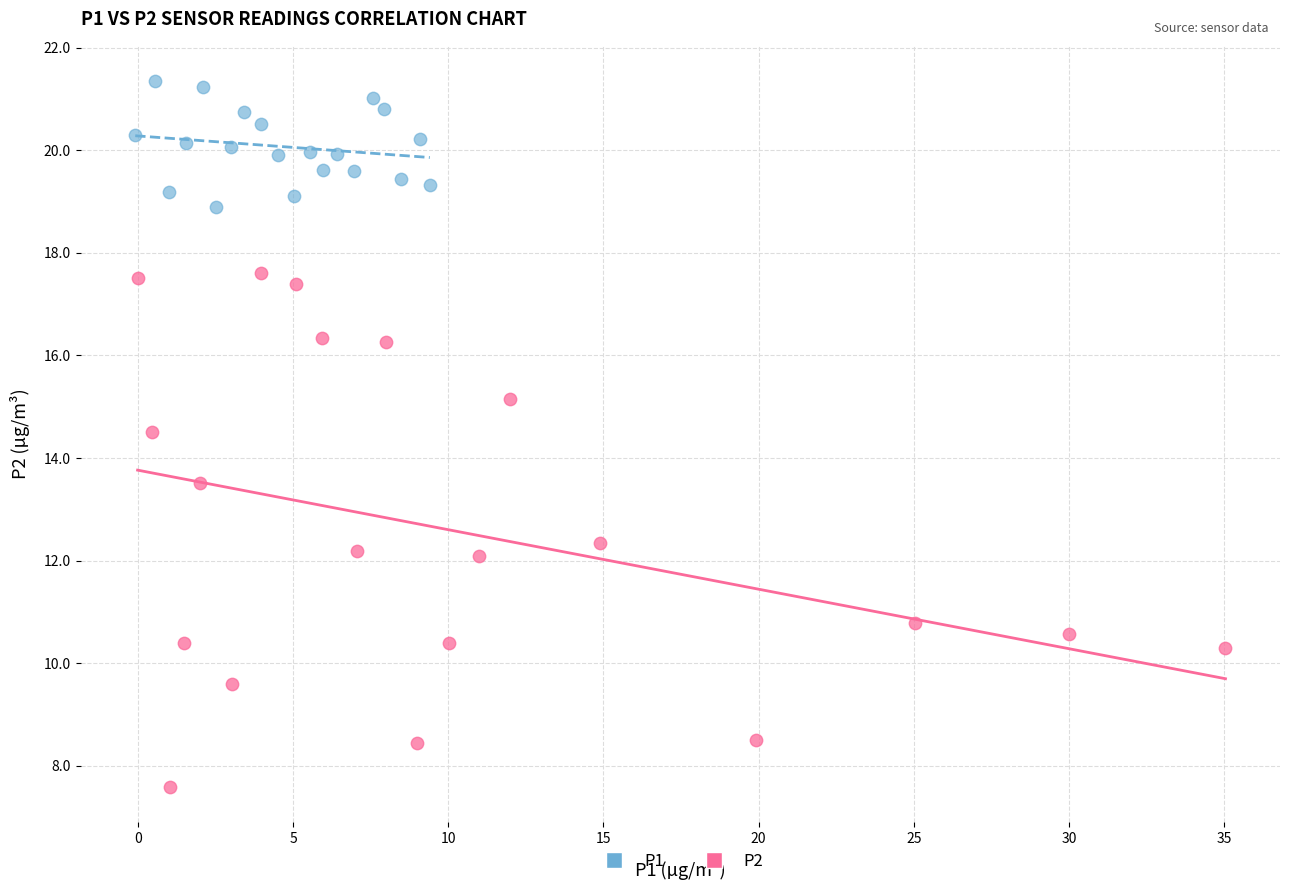

Which series reaches the minimum Y coordinate?

P2